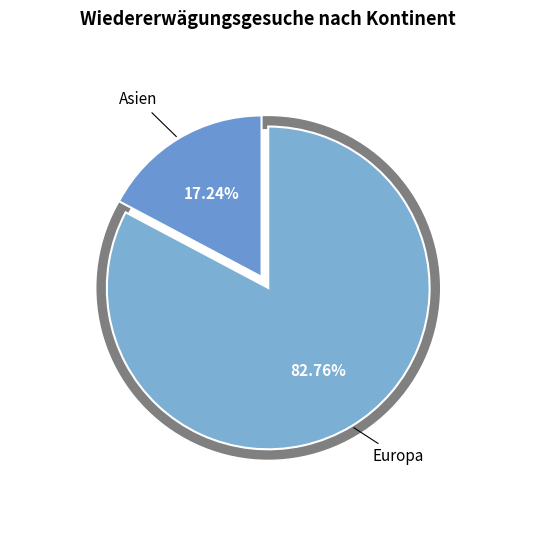

Combined, do Asien and Herkunft unbekannt account for over 50%?

No